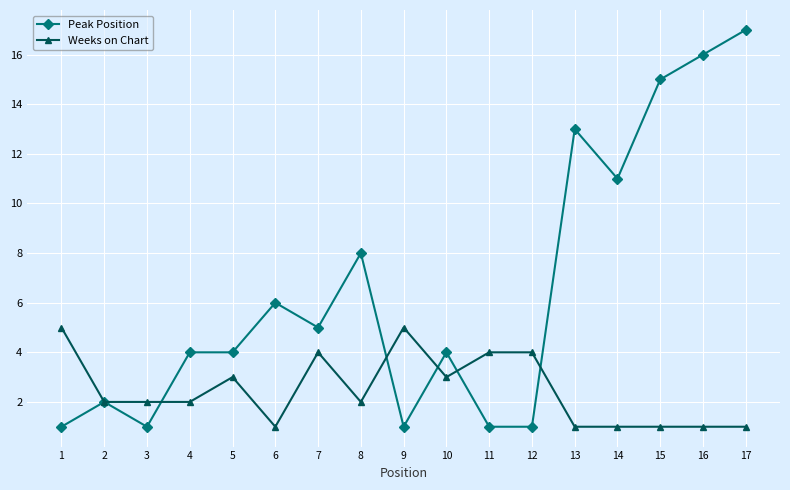

What is the difference between the Peak Position values at 7 and 5?

1